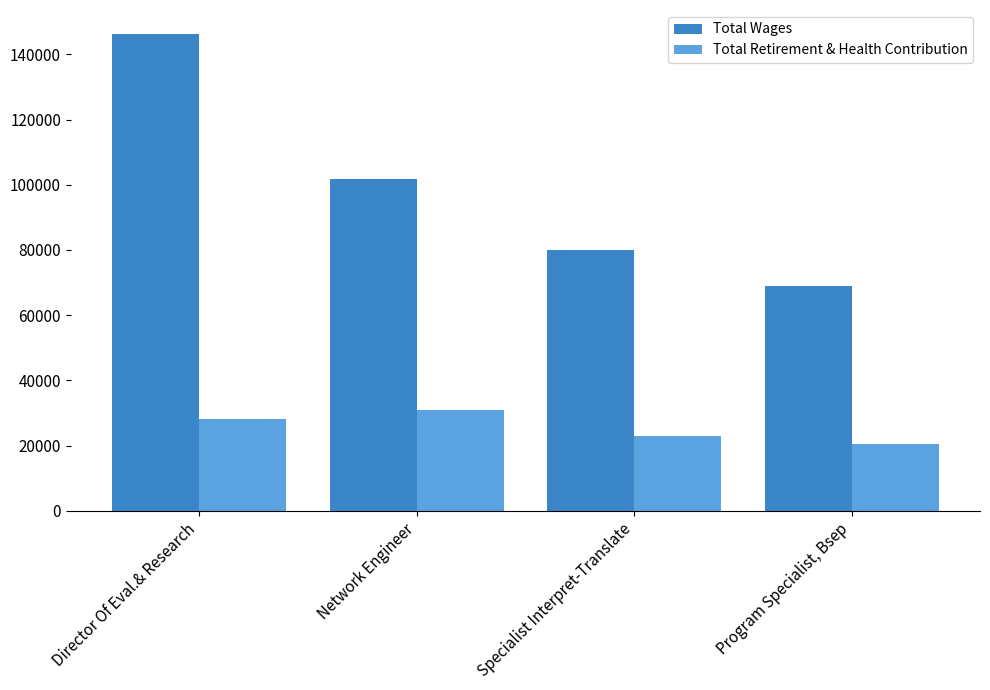

Does the chart contain stacked bars?

No